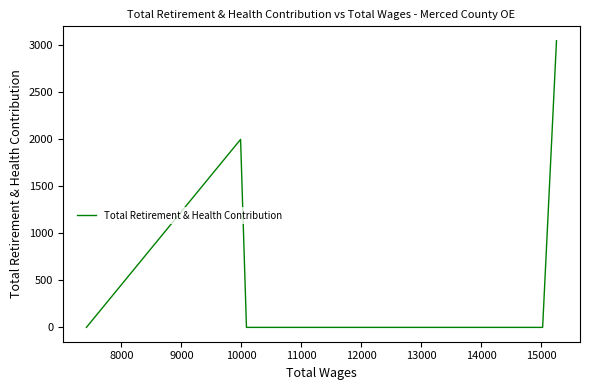

What is the value of the 5th point from the left?

1999